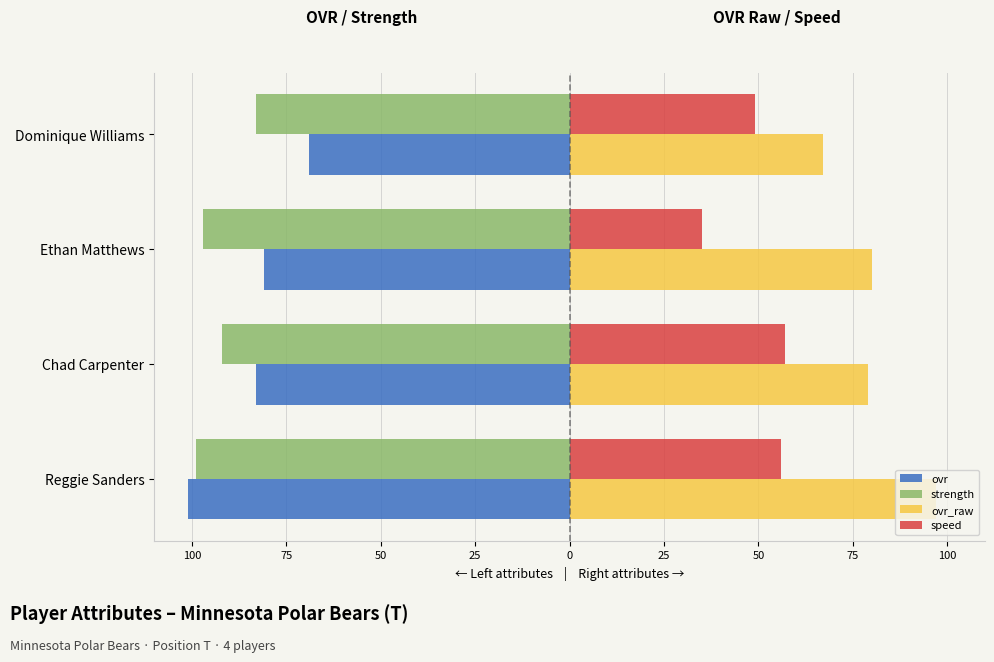

What are all the series names shown in the legend?

ovr, strength, ovr_raw, speed